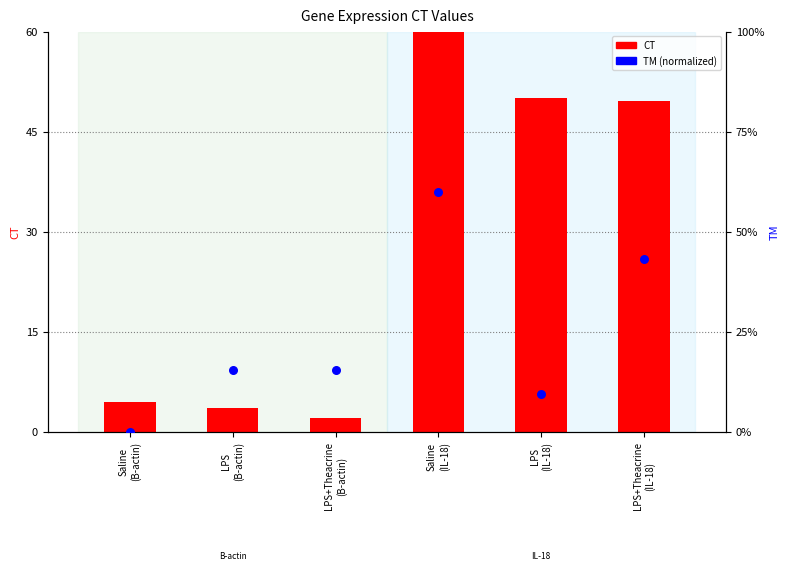

Which series has the largest Y range (max minus min)?

TM (normalized)